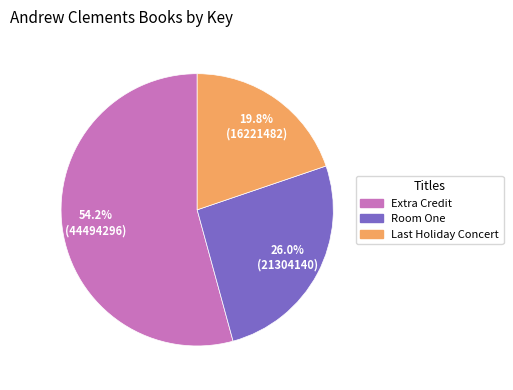

Rank the categories by value from highest to lowest.

Extra Credit, Room One, Last Holiday Concert